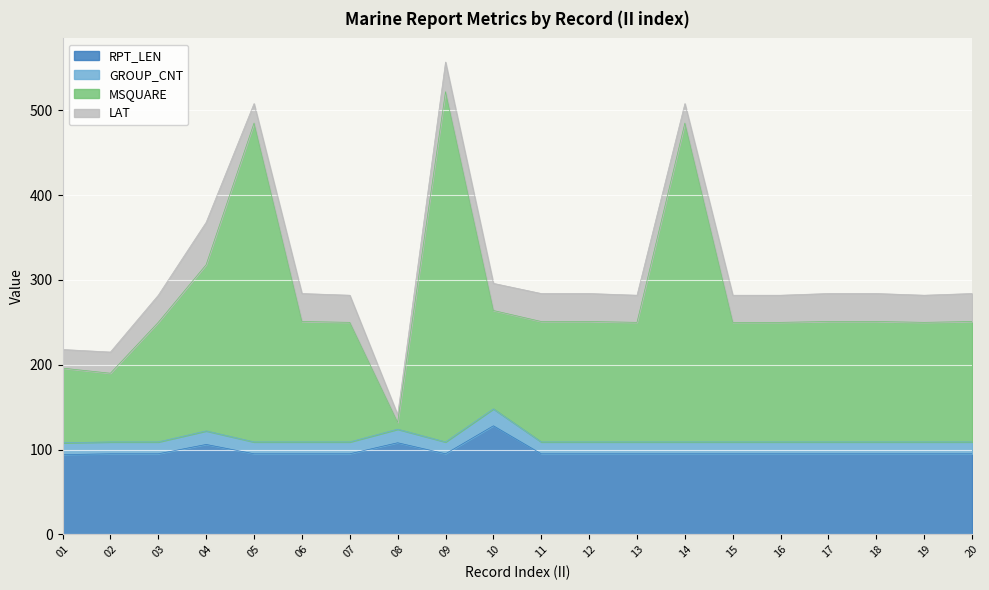

Is it true that MSQUARE equals 414 at 03?

False